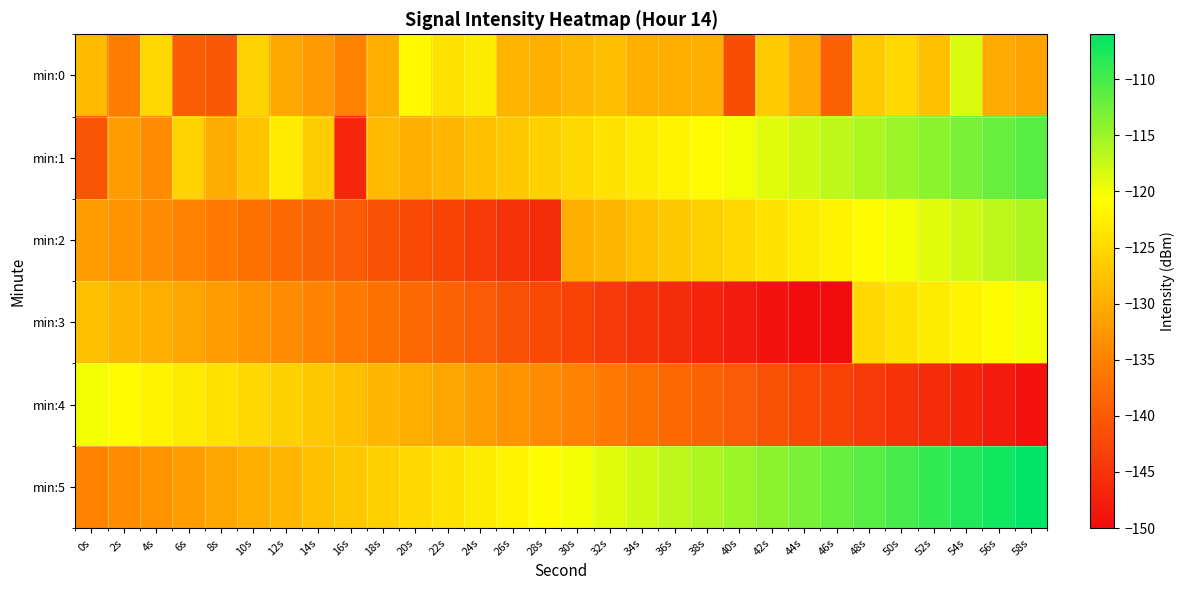

How many distinct data groups are displayed?

6